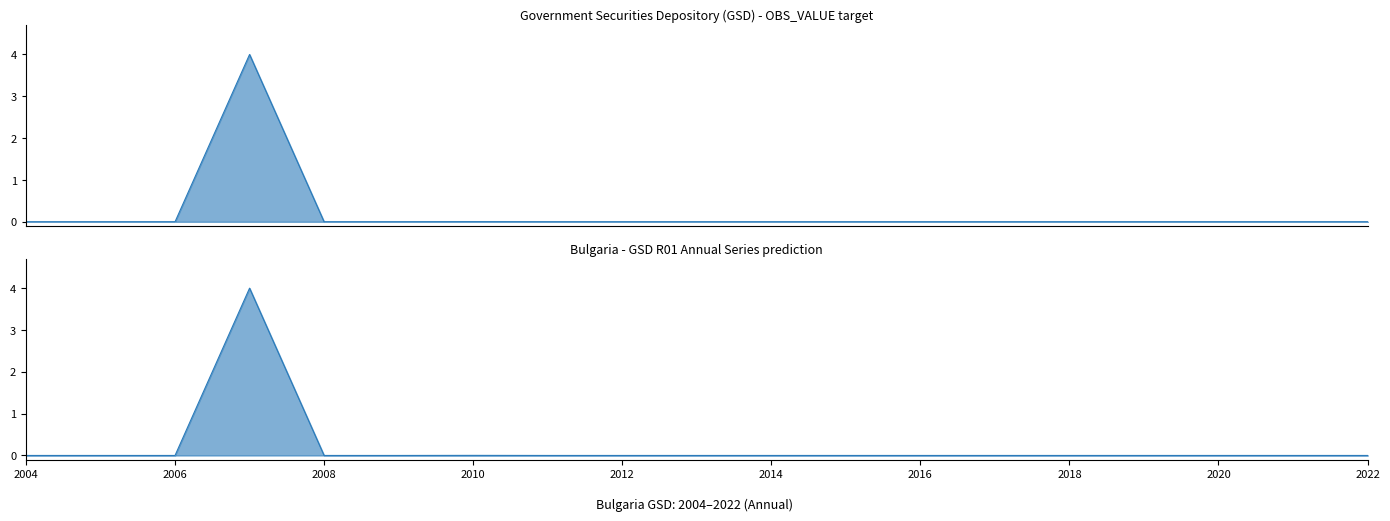

Is it true that OBS_VALUE equals 0.0 at 2010?

True